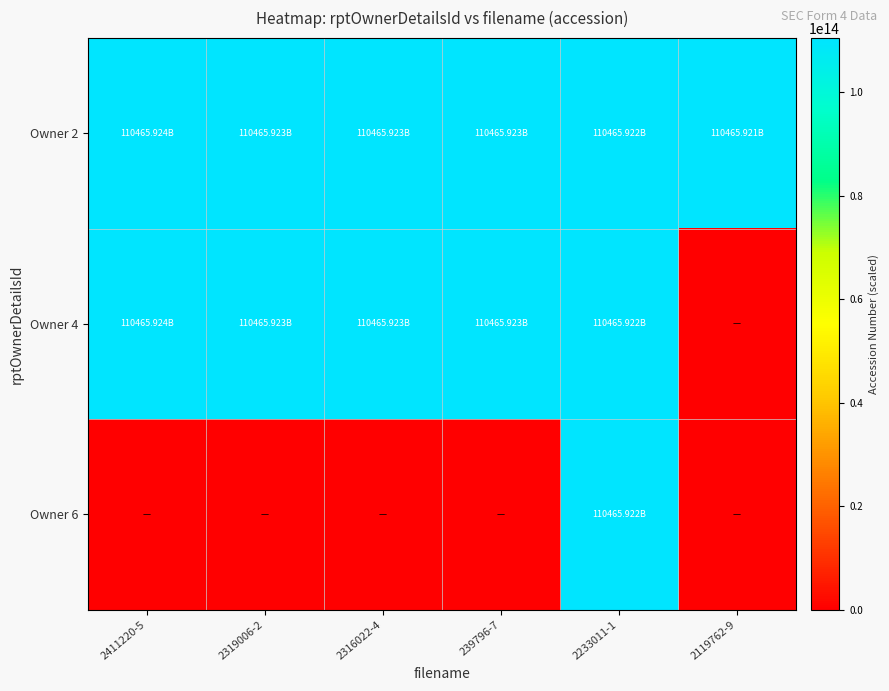

List the series in order of their peak value, lowest first.

Owner 6, Owner 2, Owner 4